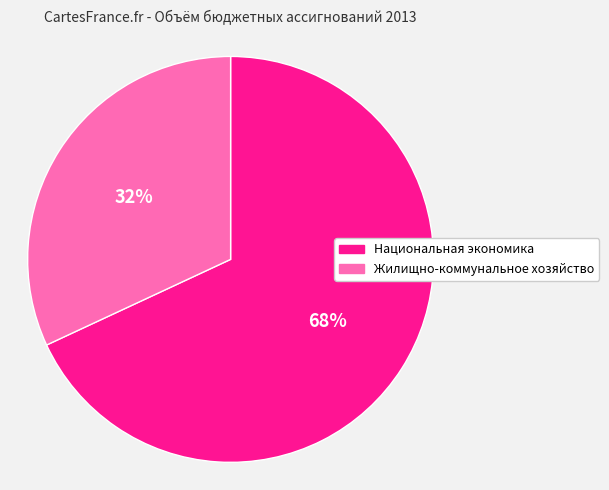

What is the ratio of the value at Жилищно-коммунальное хозяйство to the value at Национальная экономика?

0.5